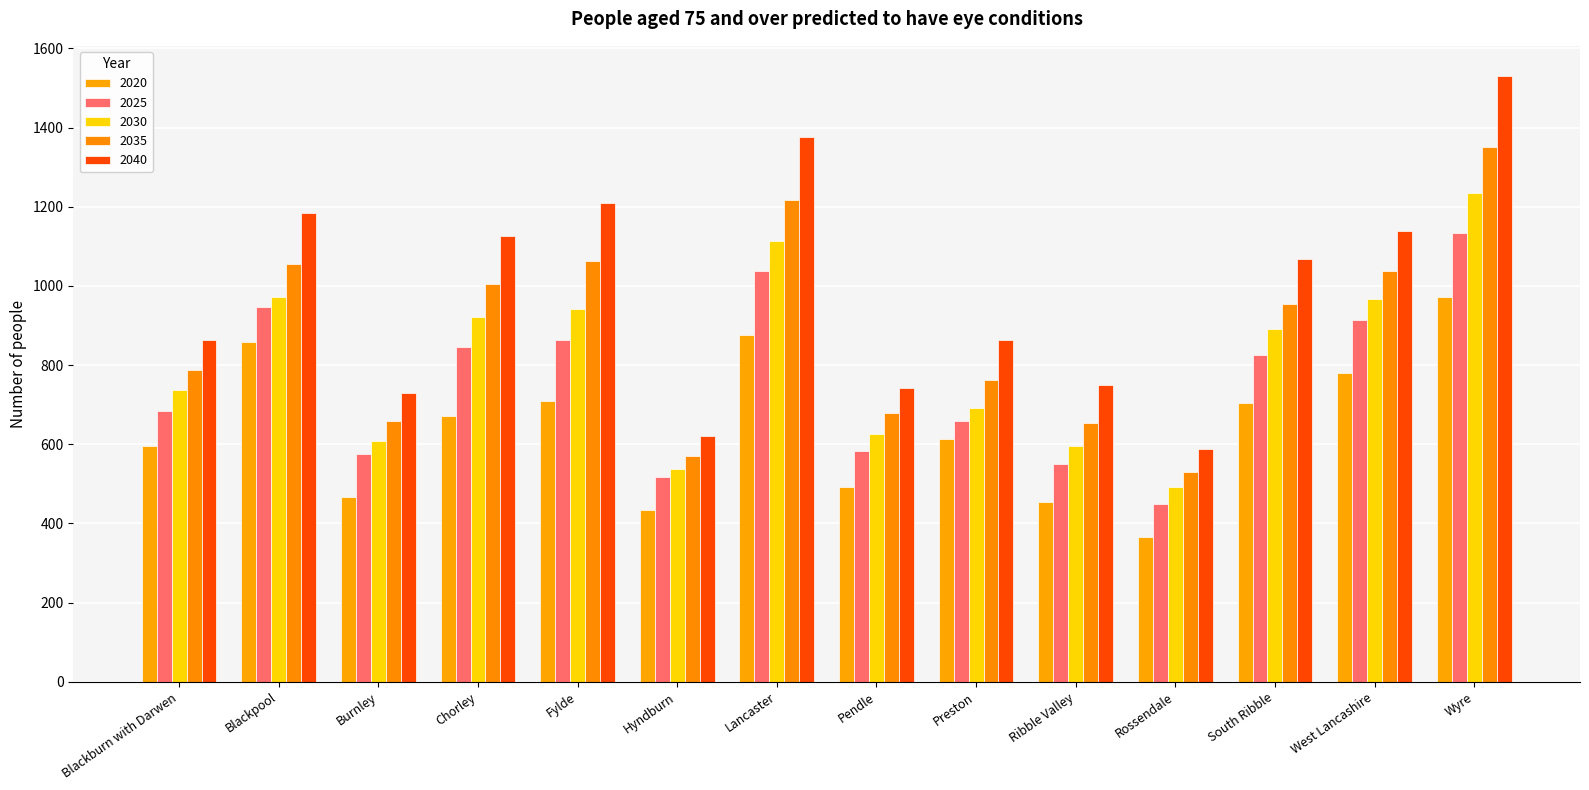

What is the label of the 7th bar from the right?

Pendle